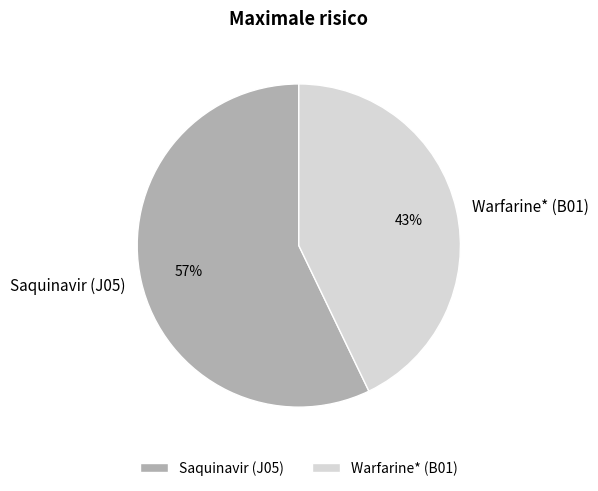

The Warfarine* (B01) slice represents 43% of the pie. True or false?

True